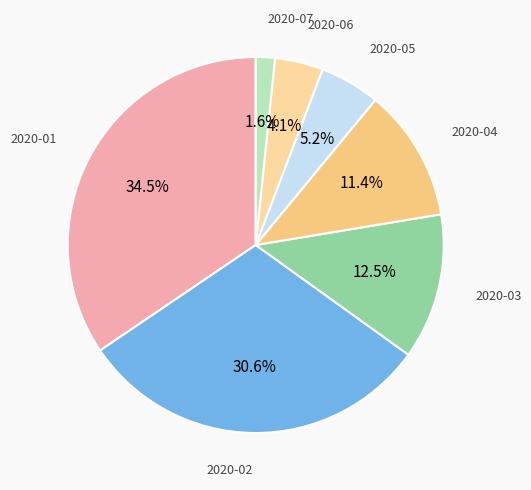

Rank the categories by value from highest to lowest.

2020-01, 2020-02, 2020-03, 2020-04, 2020-05, 2020-06, 2020-07